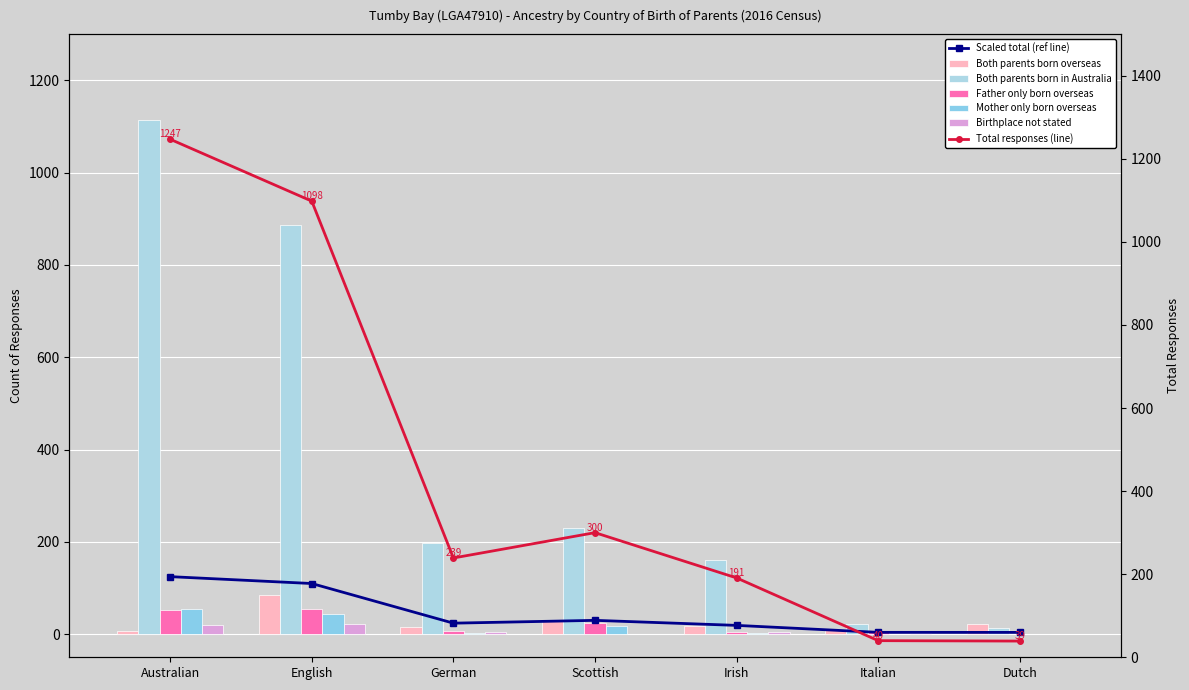

Reading left to right, extract all data points from this chart.

Both parents born overseas: Australian=7	English=86	German=16	Scottish=28	Irish=18	Italian=12	Dutch=23
Both parents born in Australia: Australian=1114	English=887	German=198	Scottish=230	Irish=160	Italian=23	Dutch=13
Father only born overseas: Australian=53	English=55	German=8	Scottish=24	Irish=5	Italian=5	Dutch=0
Mother only born overseas: Australian=54	English=43	German=3	Scottish=17	Irish=3	Italian=0	Dutch=0
Birthplace not stated: Australian=21	English=22	German=4	Scottish=0	Irish=5	Italian=3	Dutch=0